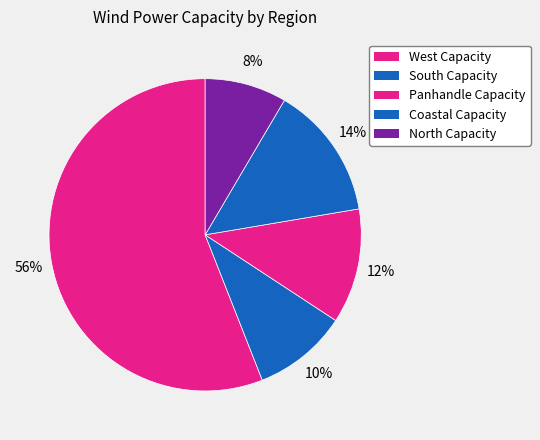

How many segments does this pie chart have?

5